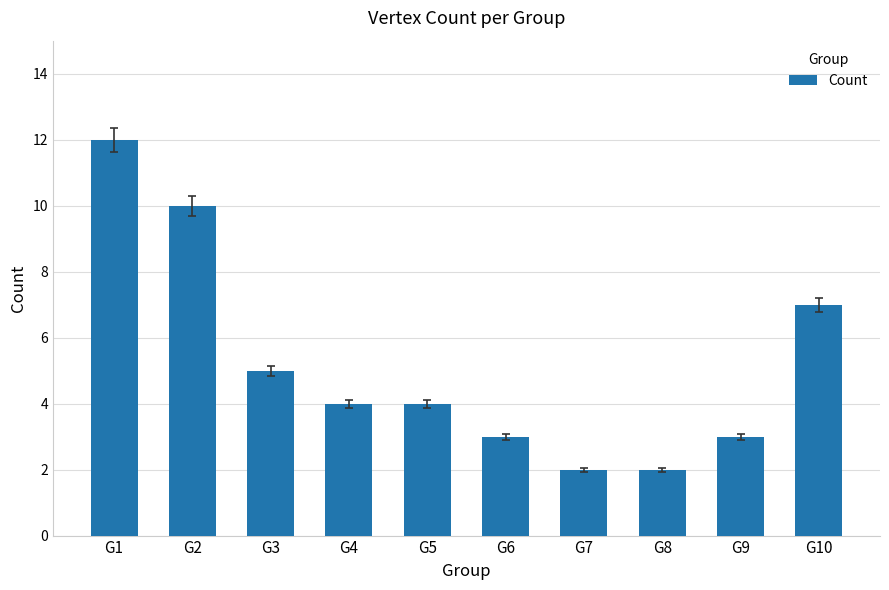

Which label corresponds to the largest value in the chart?

G1